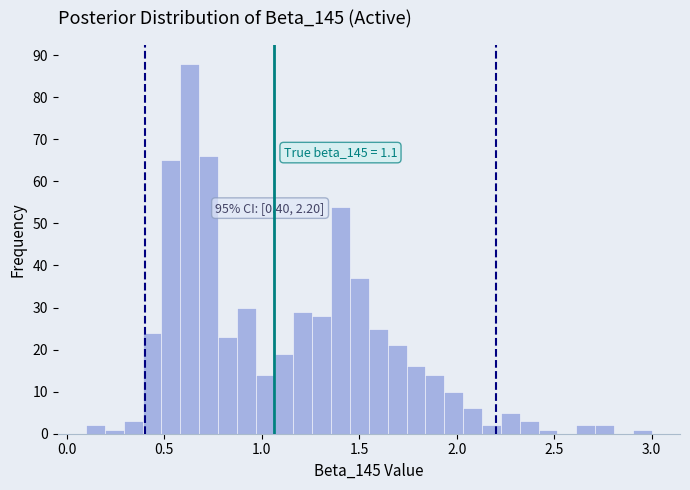

Around what value on the x-axis is the tallest bar? Give the approximate position of its centre, as read against the axis.

0.65